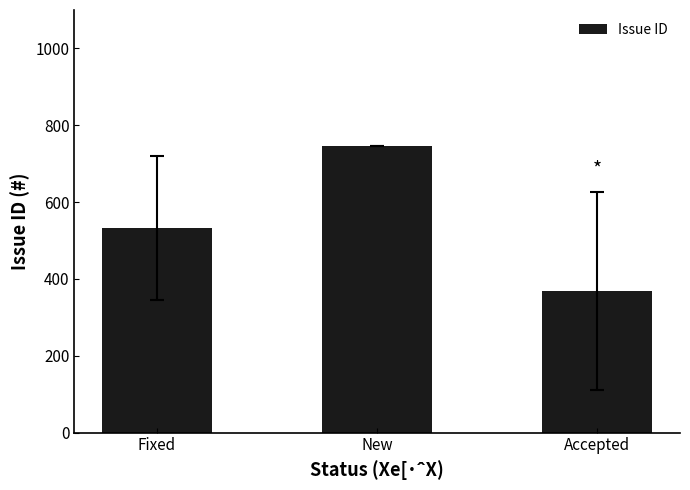

Which label corresponds to the smallest value in the chart?

Accepted